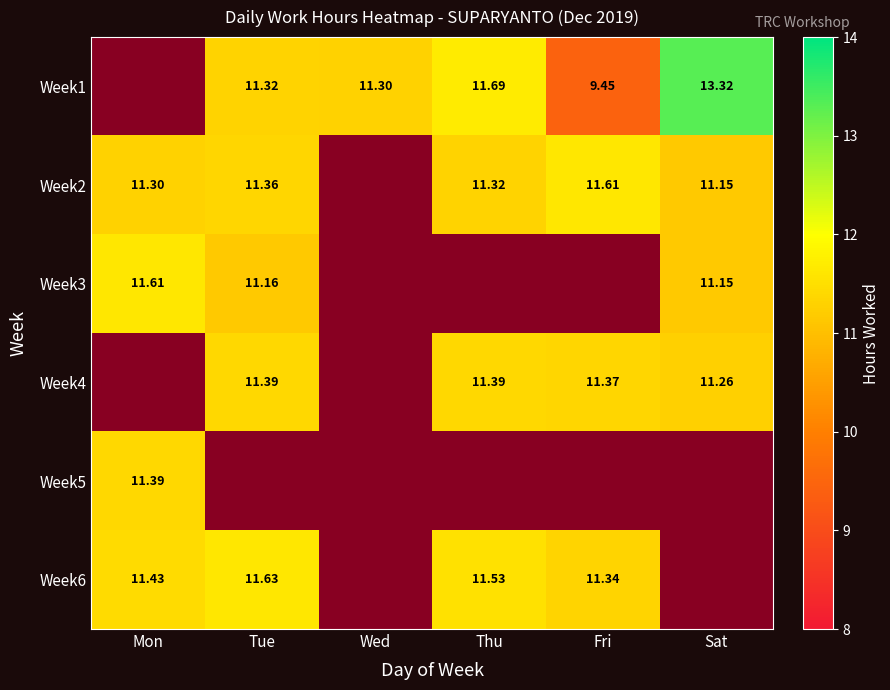

What is the highest value of the Week3 series?

11.6